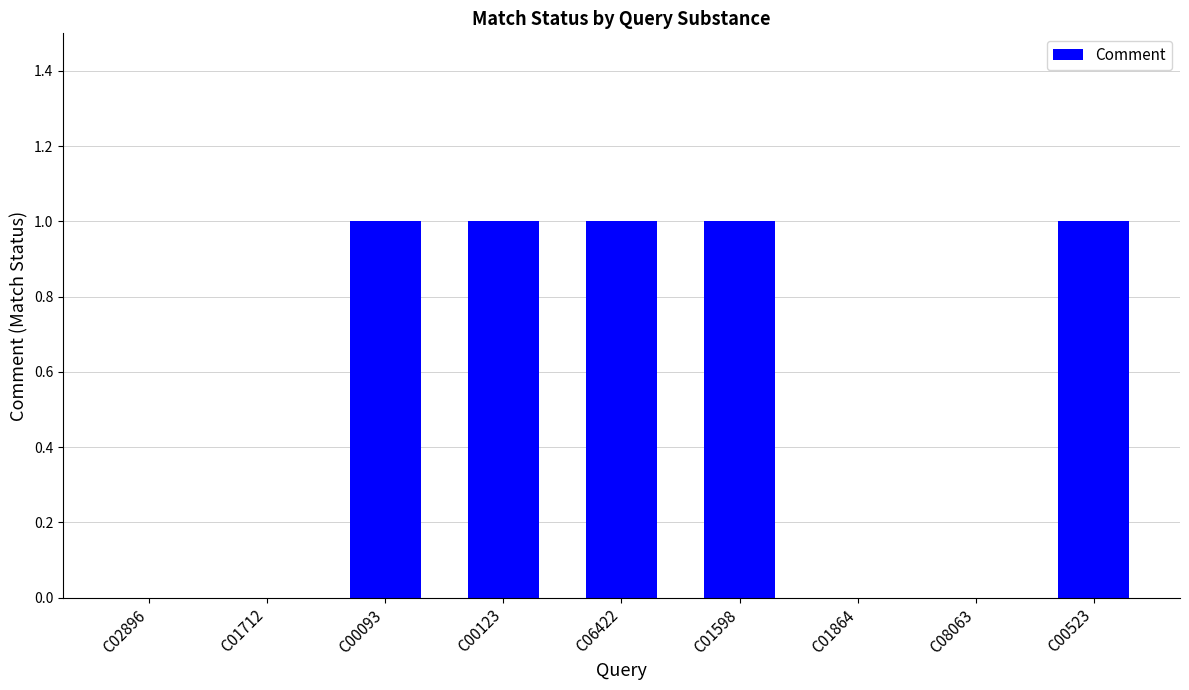

The chart shows a value of 0 at C00123. True or false?

False